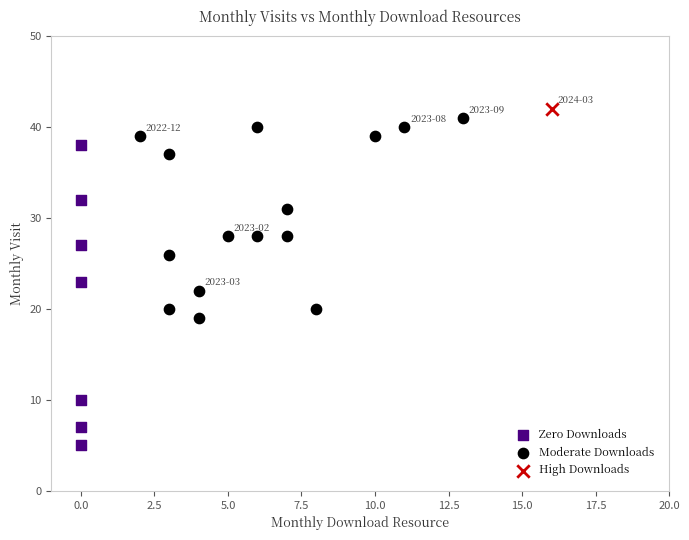

What are all the series names shown in the legend?

Zero Downloads, Moderate Downloads, High Downloads